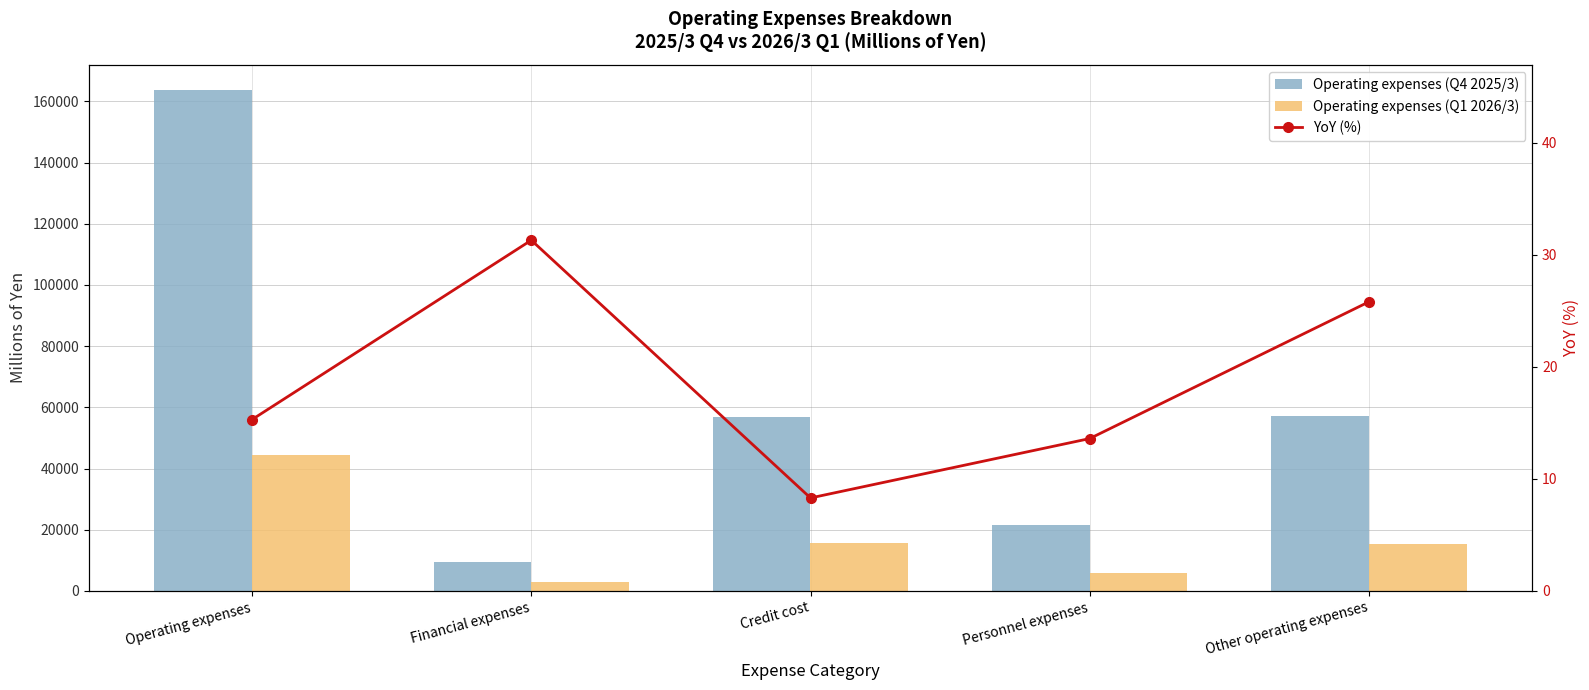

Is it true that Operating expenses (Q4 2025/3) equals 57079.0 at Other operating expenses?

True